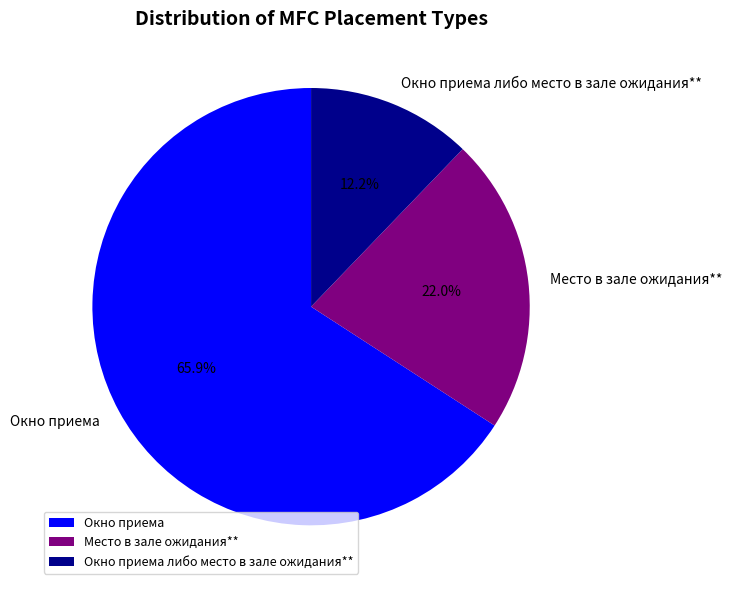

To the nearest percent, what is the difference between the Место в зале ожидания** and Окно приема slice percentages?

44%